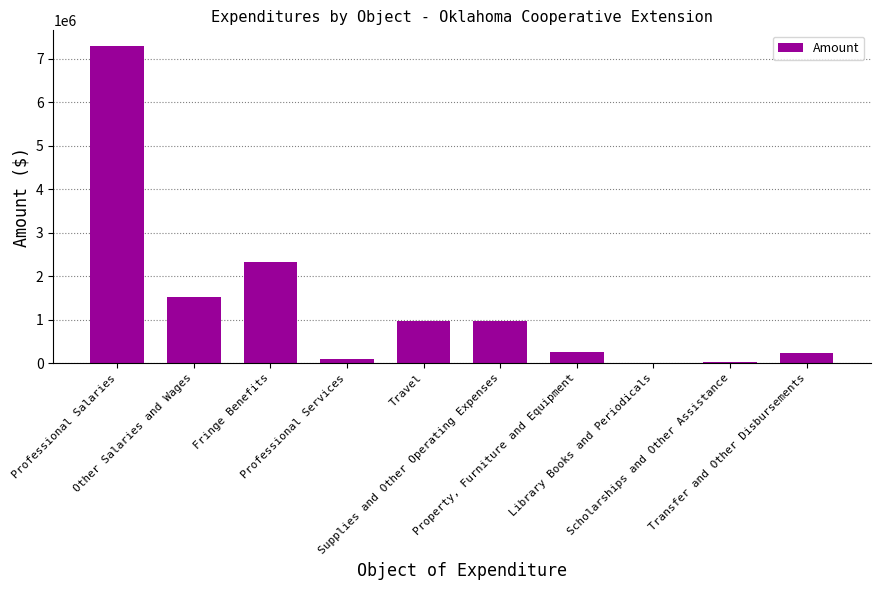

What is the sum of all values?

13714019